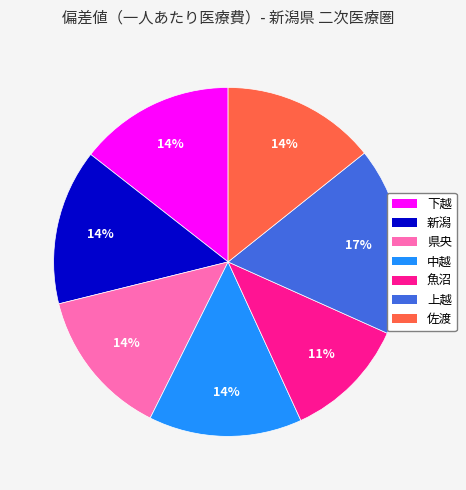

Is 県央 the majority of the pie?

No